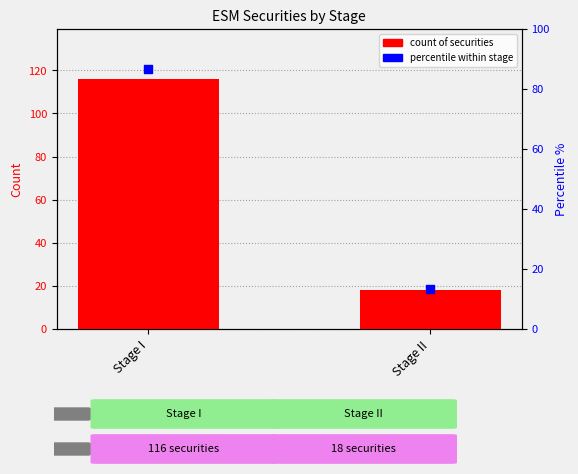

What is the change in value from Stage I to Stage II?

-98